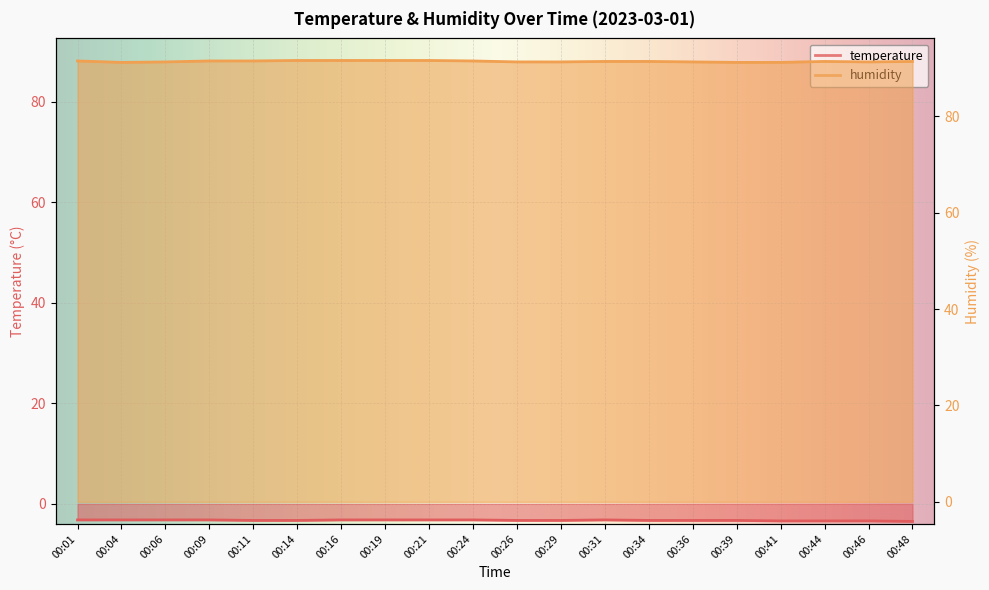

The value of humidity at 00:21 is 141.4. True or false?

False